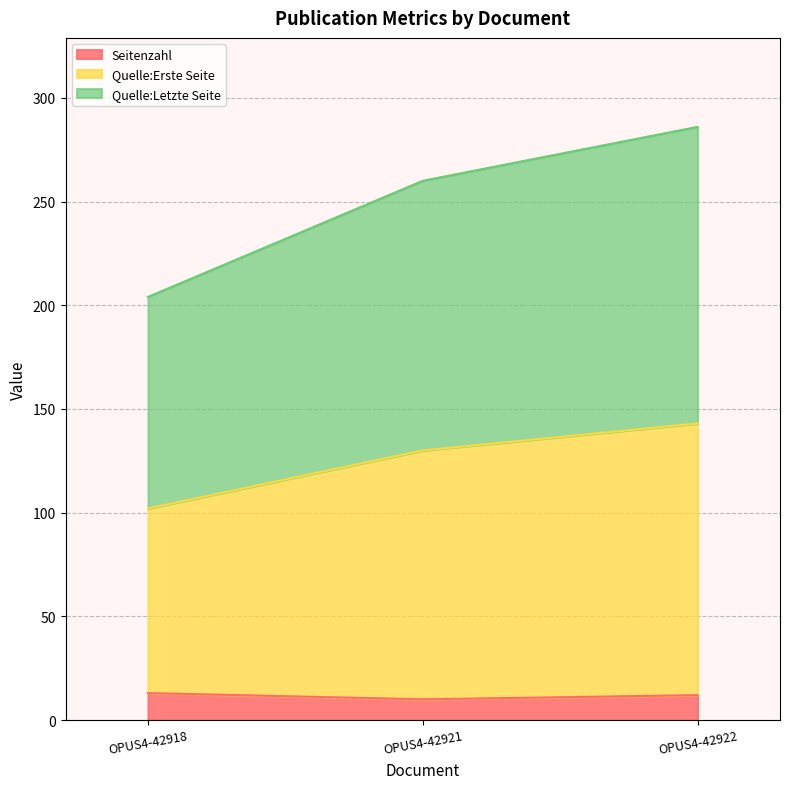

How many data points in Quelle:Erste Seite are less than 130?

1